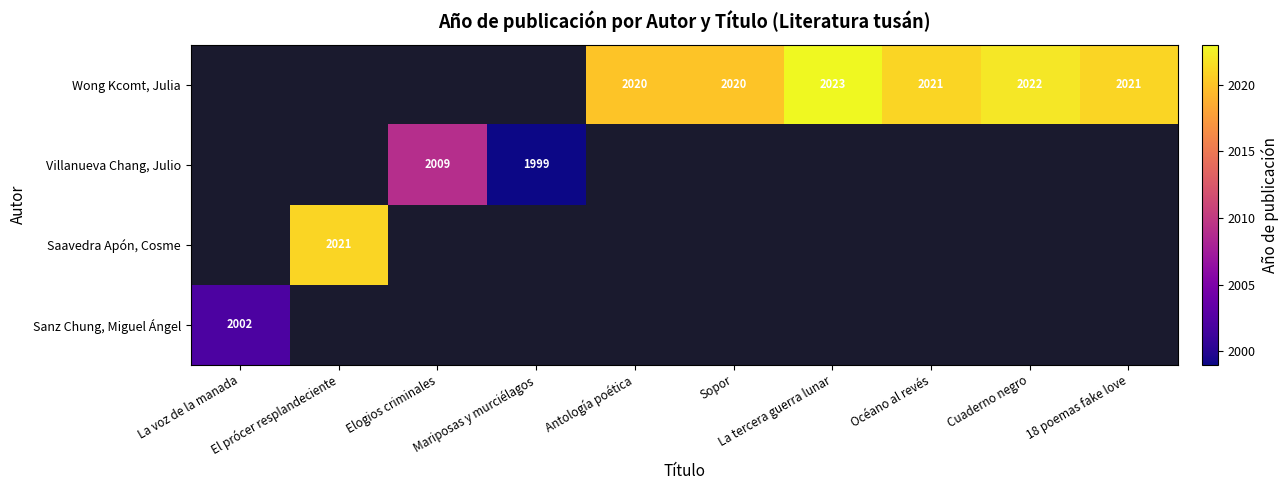

How many series are shown in this chart?

4